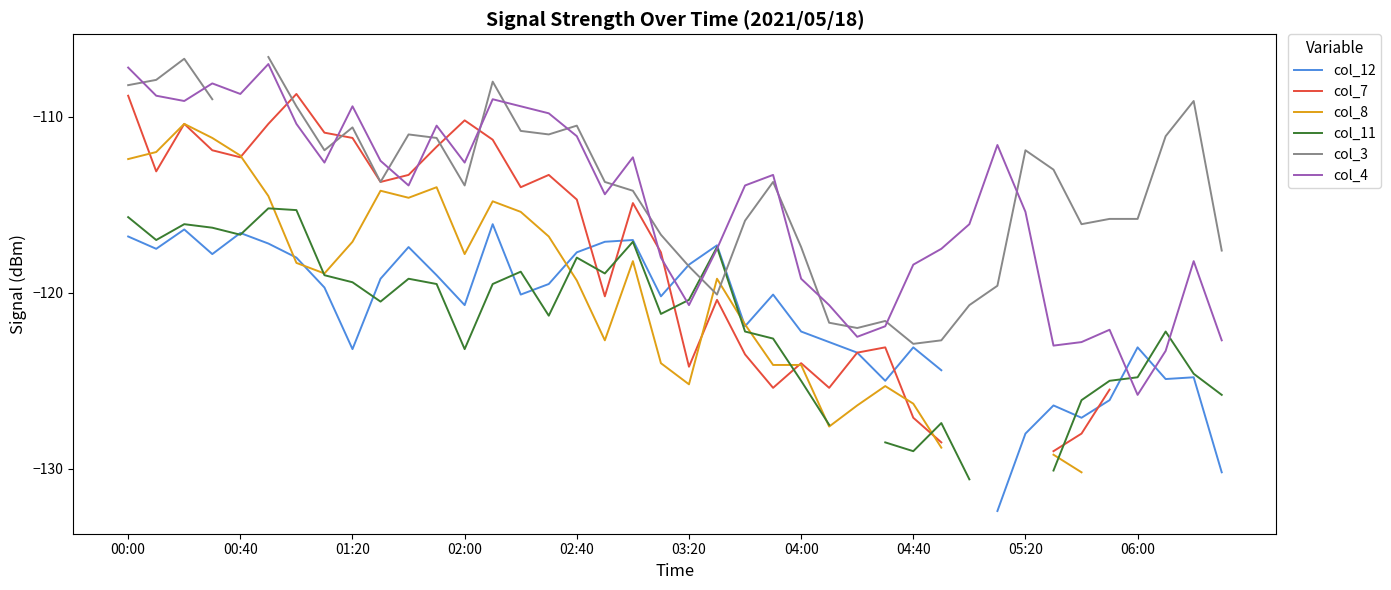

List the series in order of their peak value, highest first.

col_3, col_4, col_7, col_8, col_11, col_12